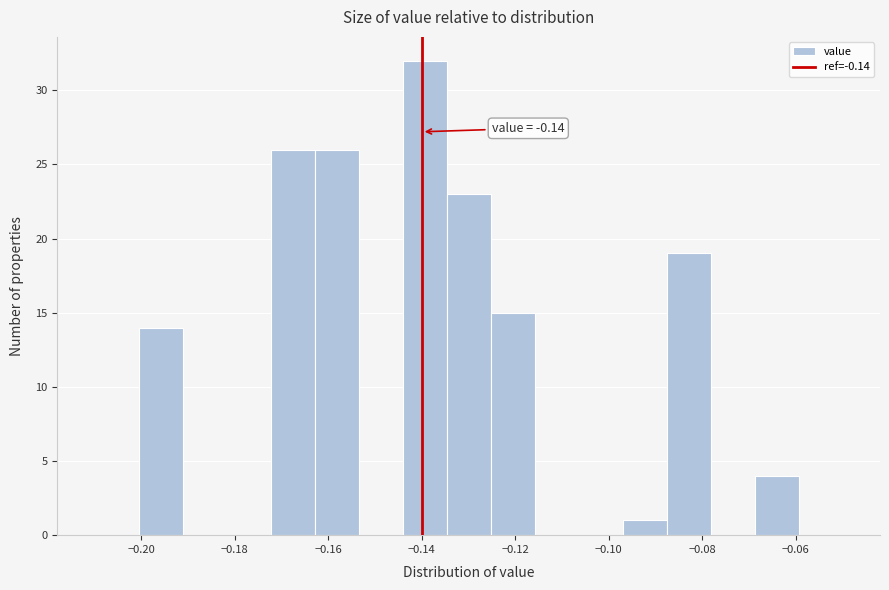

Which range on the x-axis has the tallest bar?

-0.144 to -0.134